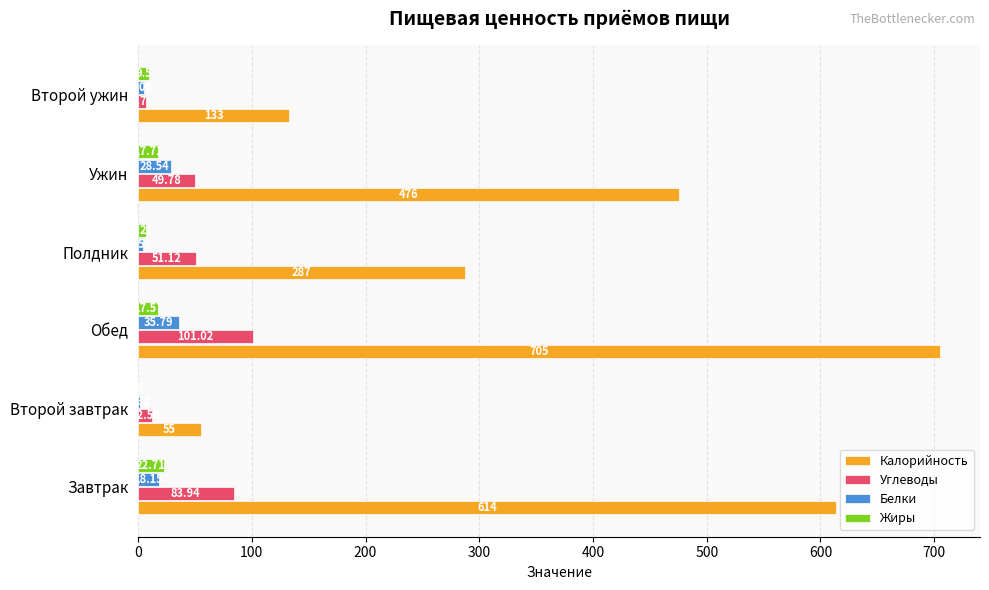

Which series changed the most between Обед and Полдник?

Калорийность